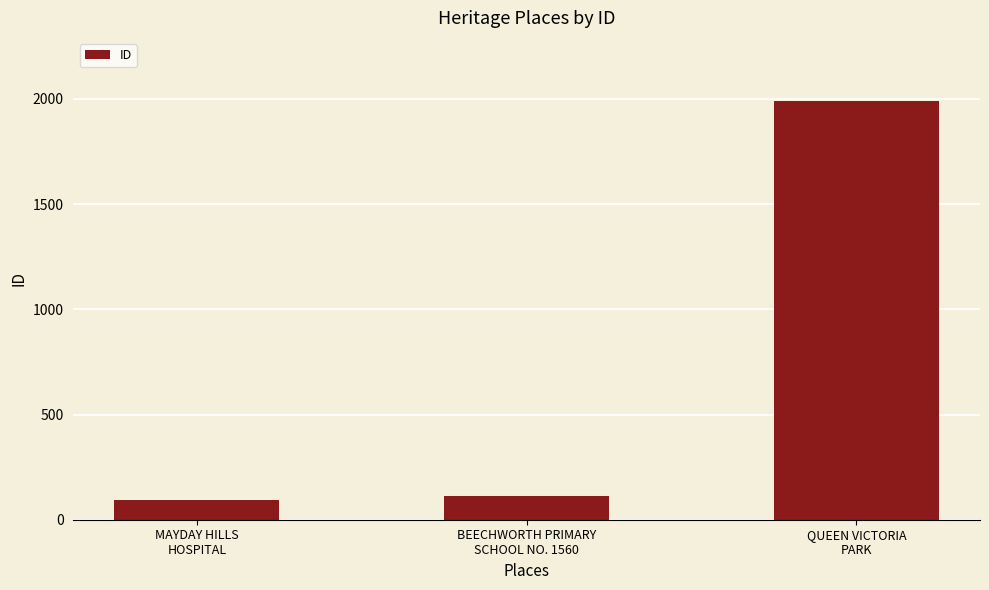

What is the label of the 3rd bar from the right?

MAYDAY HILLS
HOSPITAL